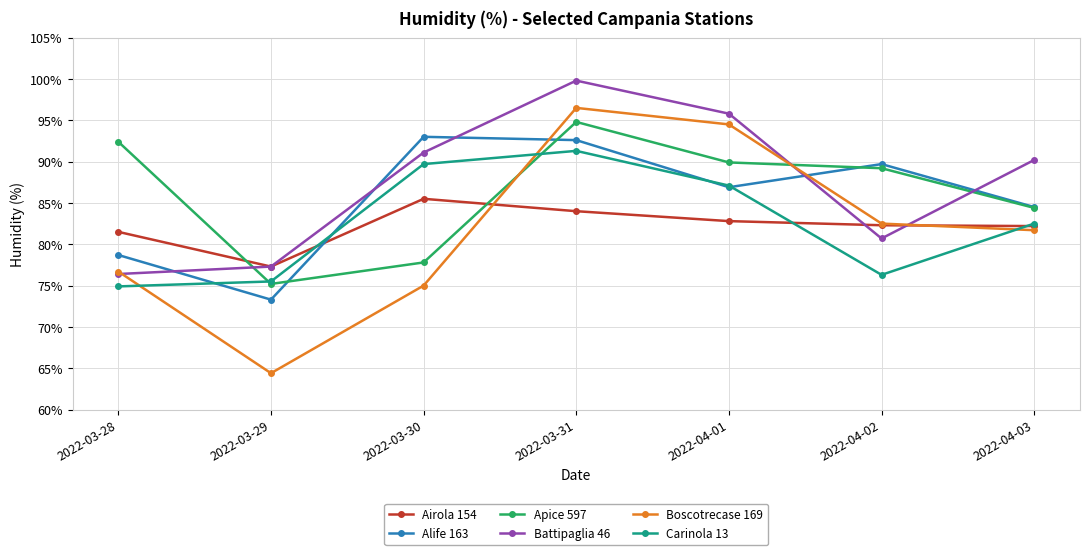

What are all the series names shown in the legend?

Airola 154, Alife 163, Apice 597, Battipaglia 46, Boscotrecase 169, Carinola 13